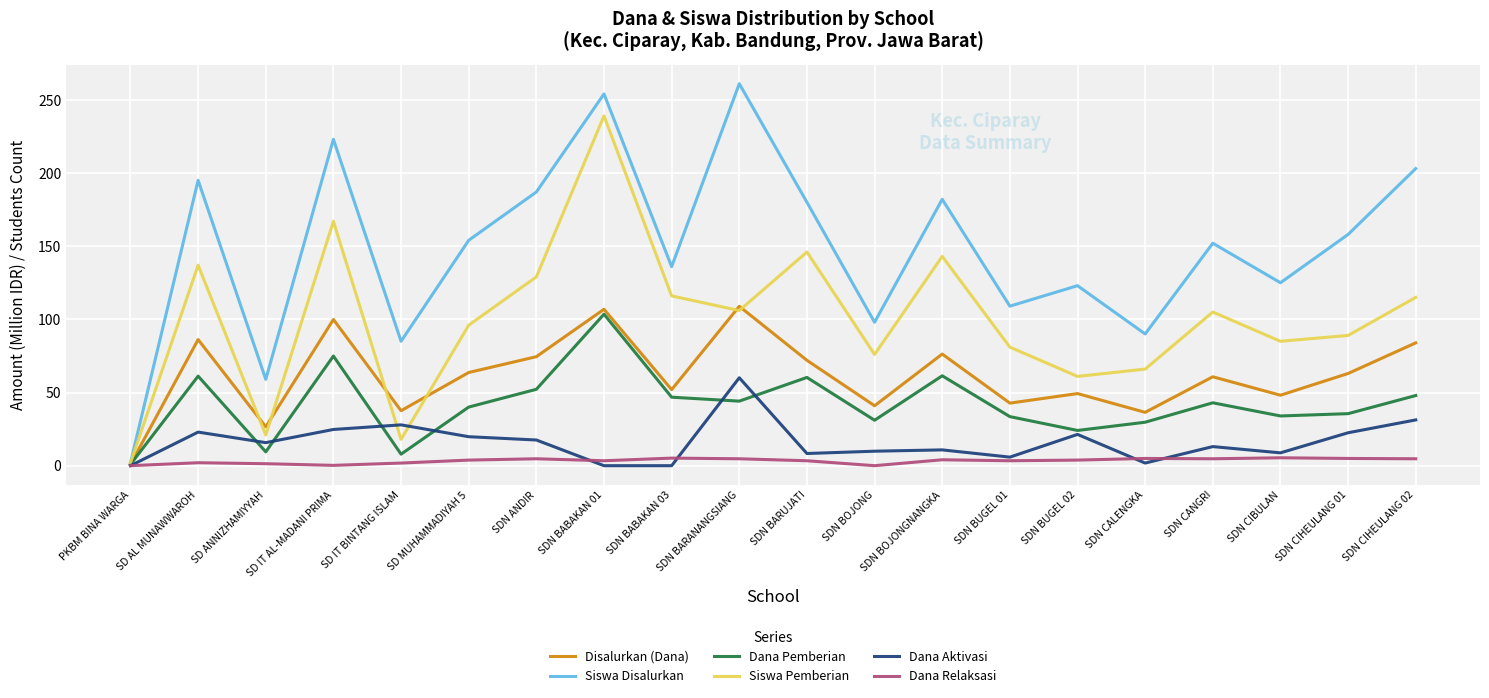

What position from the left is SDN BABAKAN 03?

9